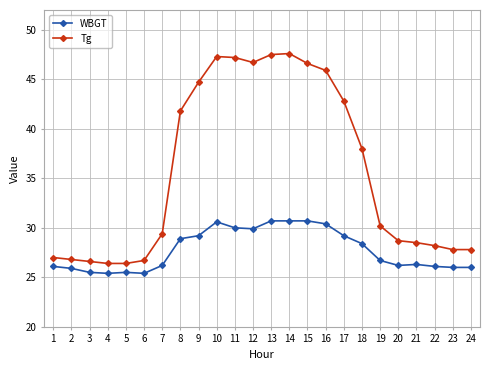

What is the value of the Tg point at the 12th from the left?

46.7